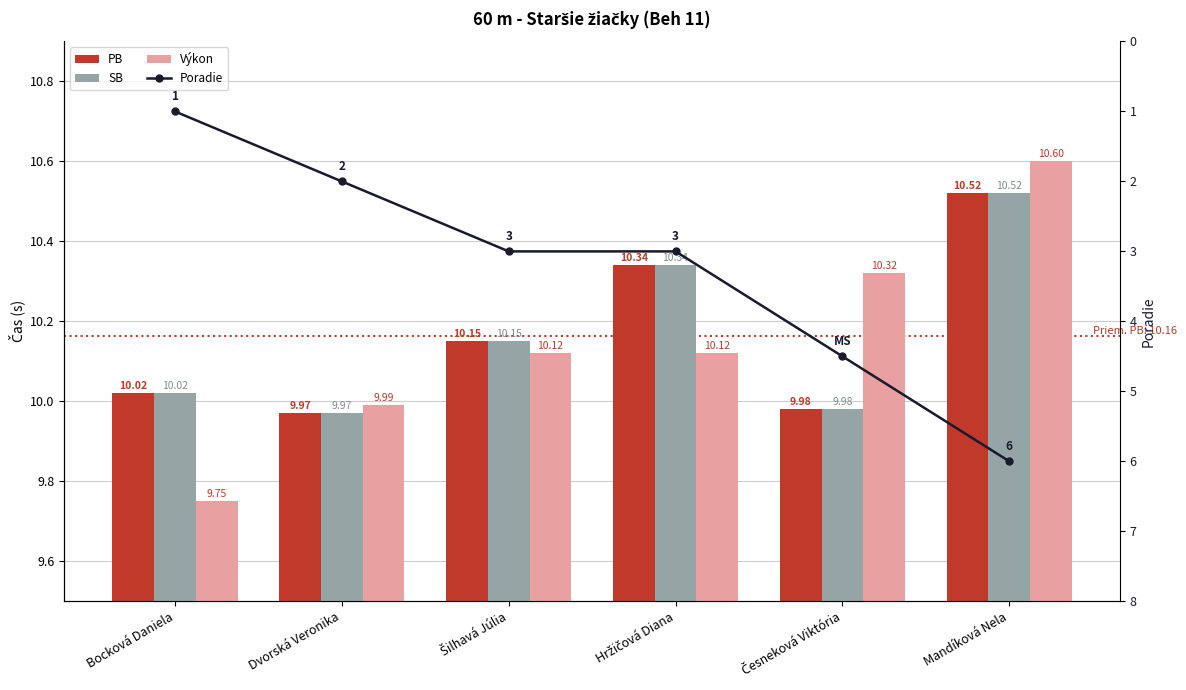

Which has a higher value, Bocková Daniela or Mandíková Nela?

Mandíková Nela